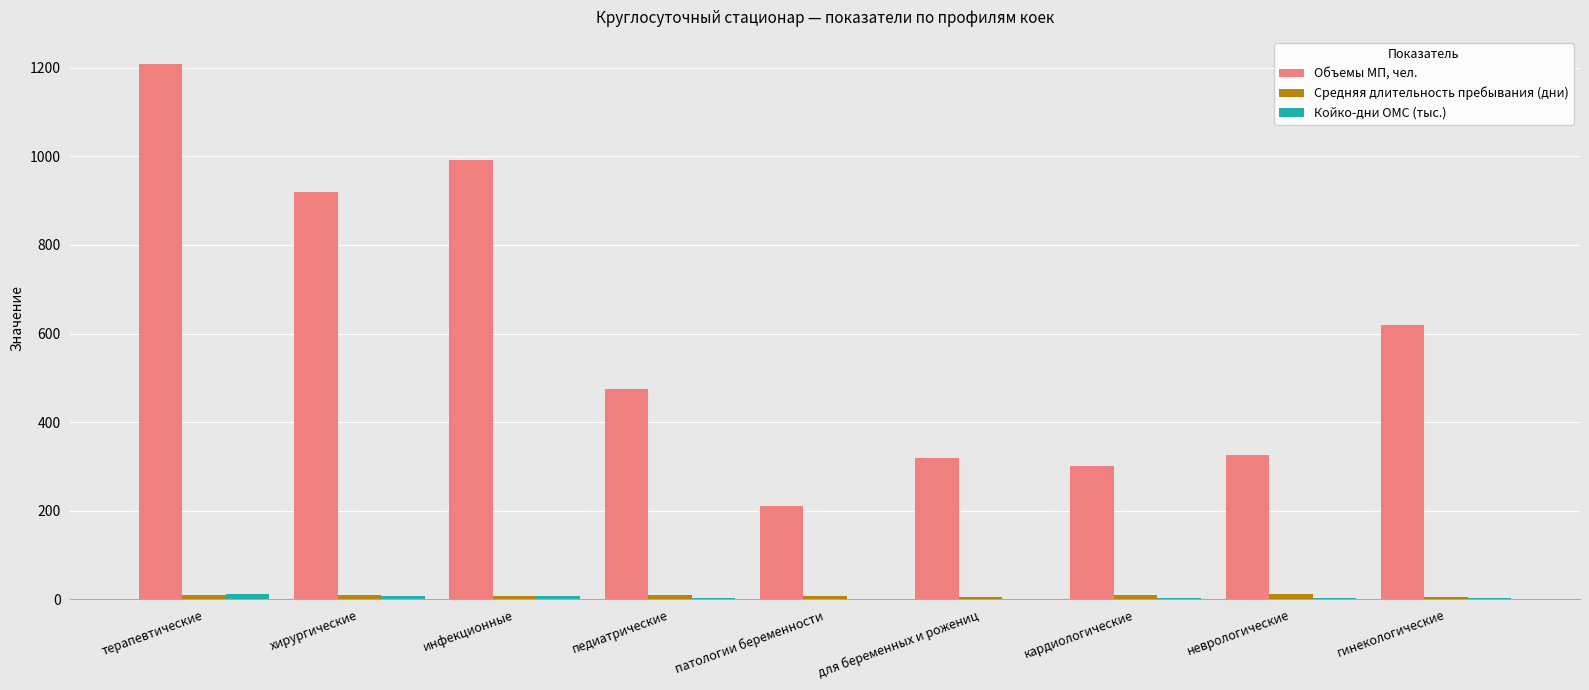

What is the spread (max minus min) of values at для беременных и рожениц?

318.3